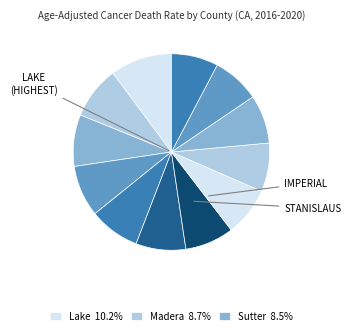

Which category has the smallest portion of the pie?

Tehama